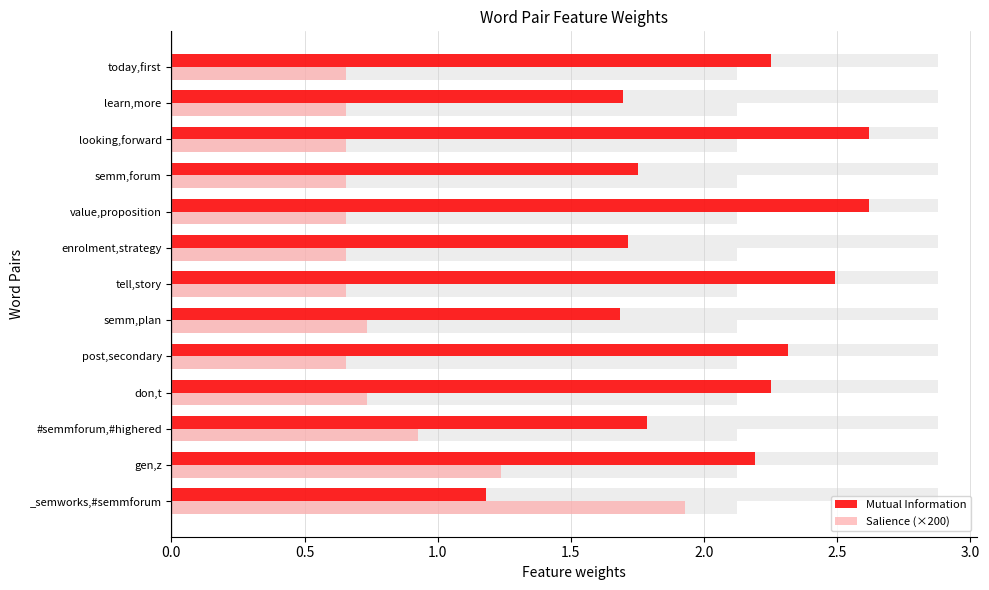

List the series in order of their peak value, lowest first.

Salience (×200), Mutual Information